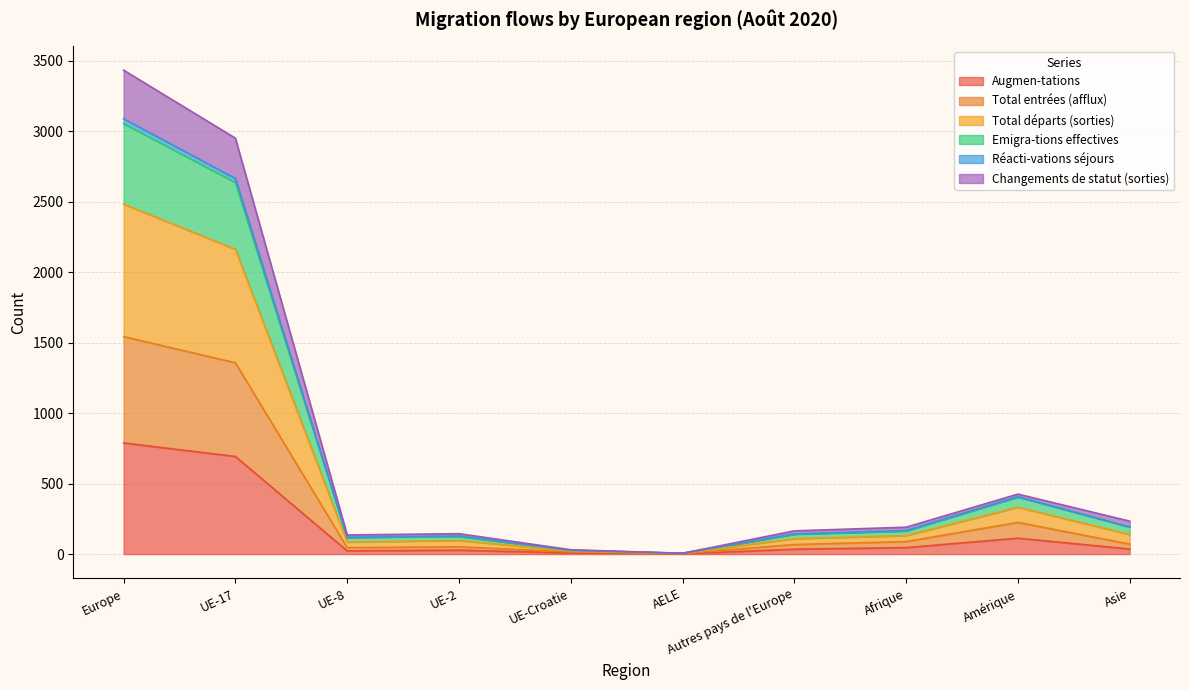

What position from the left is Autres pays de l'Europe?

7